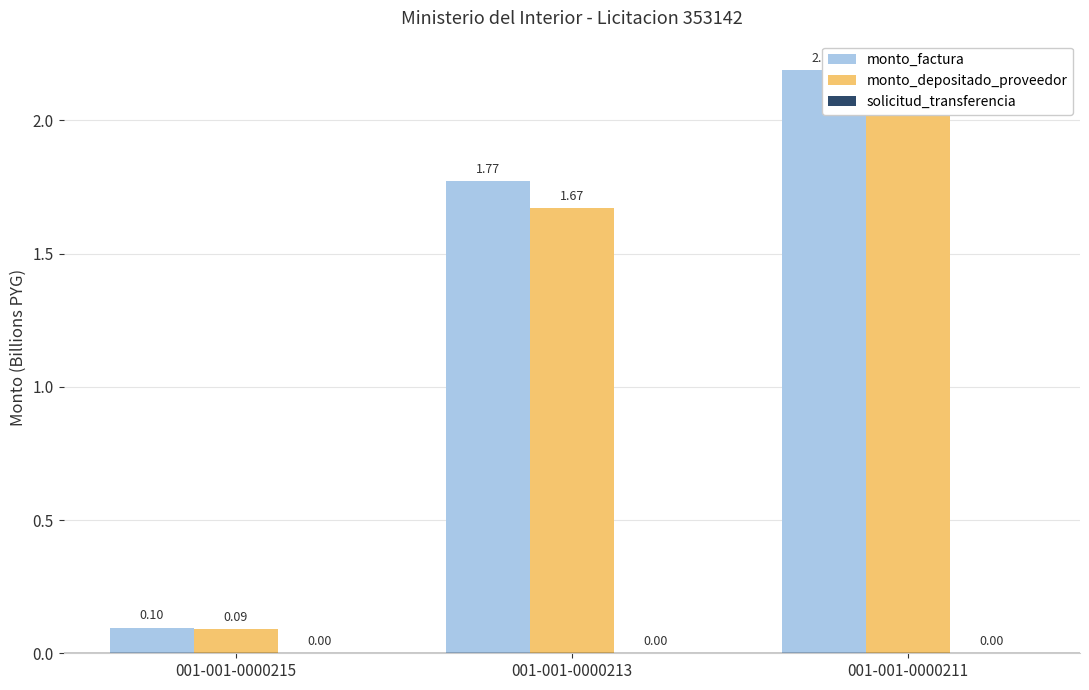

Reading right to left, transcribe all the data shown in this chart.

monto_factura: 001-001-0000211=2.2	001-001-0000213=1.8	001-001-0000215=0.1
monto_depositado_proveedor: 001-001-0000211=2.1	001-001-0000213=1.7	001-001-0000215=0.1
solicitud_transferencia: 001-001-0000211=0.0	001-001-0000213=0.0	001-001-0000215=0.0